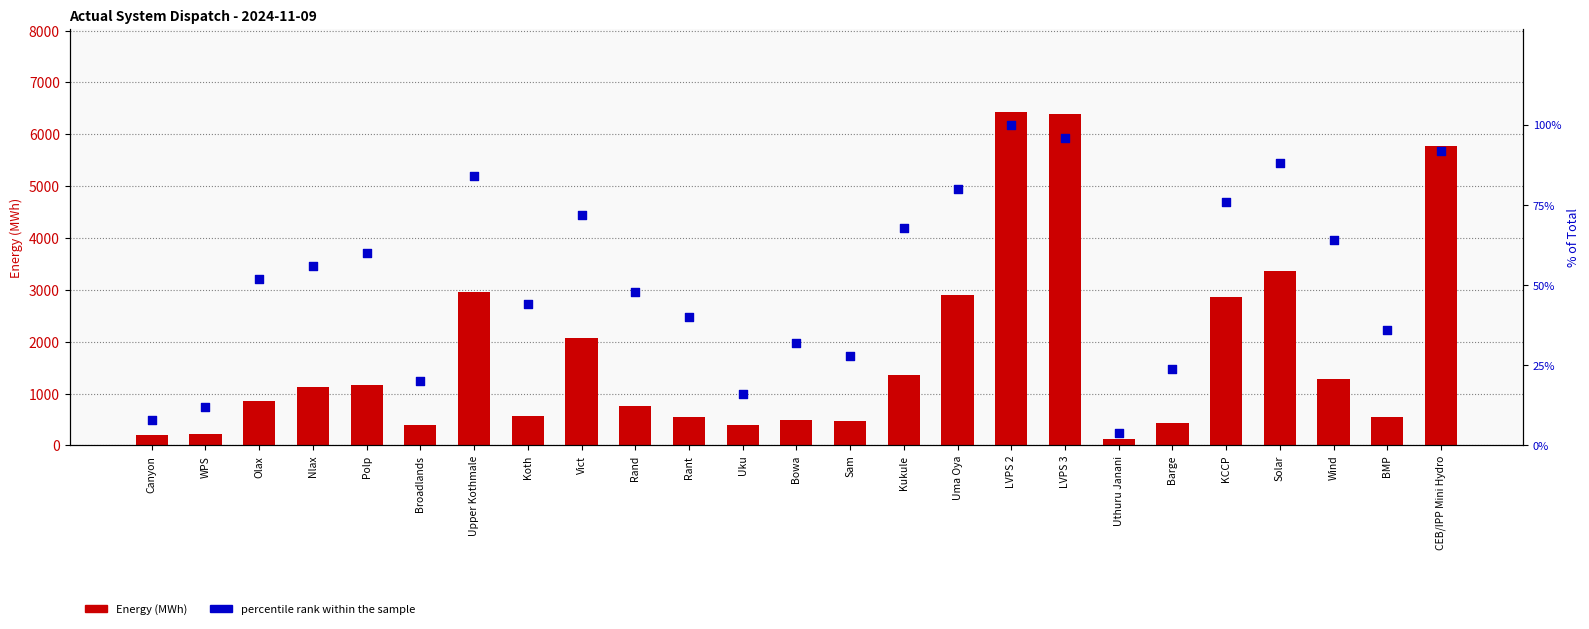

Which series has the largest total across all categories?

Energy (MWh)